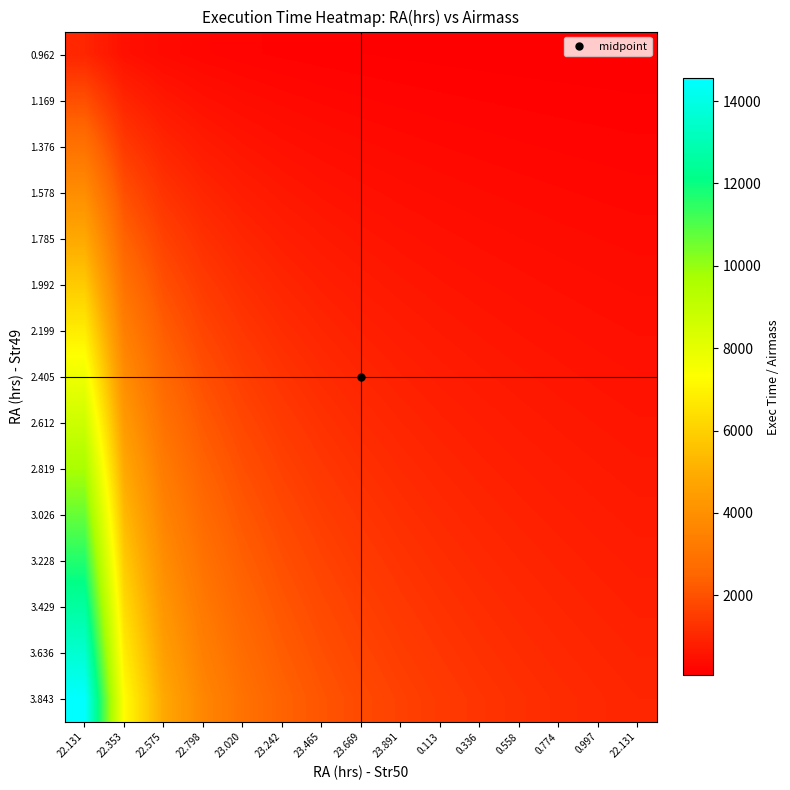

Reading left to right, transcribe all the data shown in this chart.

0.962: 22.131=970.0	22.353=485.0	22.575=323.3	22.798=242.5	23.020=194.0	23.242=161.7	23.465=138.6	23.669=121.2	23.891=107.8	0.113=97.0	0.336=88.2	0.558=80.8	0.774=74.6	0.997=69.3	22.131=64.7
1.169: 22.131=1940.0	22.353=970.0	22.575=646.7	22.798=485.0	23.020=388.0	23.242=323.3	23.465=277.1	23.669=242.5	23.891=215.6	0.113=194.0	0.336=176.4	0.558=161.7	0.774=149.2	0.997=138.6	22.131=129.3
1.376: 22.131=2910.0	22.353=1455.0	22.575=970.0	22.798=727.5	23.020=582.0	23.242=485.0	23.465=415.7	23.669=363.8	23.891=323.3	0.113=291.0	0.336=264.5	0.558=242.5	0.774=223.8	0.997=207.9	22.131=194.0
1.578: 22.131=3880.0	22.353=1940.0	22.575=1293.3	22.798=970.0	23.020=776.0	23.242=646.7	23.465=554.3	23.669=485.0	23.891=431.1	0.113=388.0	0.336=352.7	0.558=323.3	0.774=298.5	0.997=277.1	22.131=258.7
1.785: 22.131=4850.0	22.353=2425.0	22.575=1616.7	22.798=1212.5	23.020=970.0	23.242=808.3	23.465=692.9	23.669=606.2	23.891=538.9	0.113=485.0	0.336=440.9	0.558=404.2	0.774=373.1	0.997=346.4	22.131=323.3
1.992: 22.131=5820.0	22.353=2910.0	22.575=1940.0	22.798=1455.0	23.020=1164.0	23.242=970.0	23.465=831.4	23.669=727.5	23.891=646.7	0.113=582.0	0.336=529.1	0.558=485.0	0.774=447.7	0.997=415.7	22.131=388.0
2.199: 22.131=6790.0	22.353=3395.0	22.575=2263.3	22.798=1697.5	23.020=1358.0	23.242=1131.7	23.465=970.0	23.669=848.8	23.891=754.4	0.113=679.0	0.336=617.3	0.558=565.8	0.774=522.3	0.997=485.0	22.131=452.7
2.405: 22.131=7760.0	22.353=3880.0	22.575=2586.7	22.798=1940.0	23.020=1552.0	23.242=1293.3	23.465=1108.6	23.669=970.0	23.891=862.2	0.113=776.0	0.336=705.5	0.558=646.7	0.774=596.9	0.997=554.3	22.131=517.3
2.612: 22.131=8730.0	22.353=4365.0	22.575=2910.0	22.798=2182.5	23.020=1746.0	23.242=1455.0	23.465=1247.1	23.669=1091.2	23.891=970.0	0.113=873.0	0.336=793.6	0.558=727.5	0.774=671.5	0.997=623.6	22.131=582.0
2.819: 22.131=9700.0	22.353=4850.0	22.575=3233.3	22.798=2425.0	23.020=1940.0	23.242=1616.7	23.465=1385.7	23.669=1212.5	23.891=1077.8	0.113=970.0	0.336=881.8	0.558=808.3	0.774=746.2	0.997=692.9	22.131=646.7
3.026: 22.131=10670.0	22.353=5335.0	22.575=3556.7	22.798=2667.5	23.020=2134.0	23.242=1778.3	23.465=1524.3	23.669=1333.8	23.891=1185.6	0.113=1067.0	0.336=970.0	0.558=889.2	0.774=820.8	0.997=762.1	22.131=711.3
3.228: 22.131=11640.0	22.353=5820.0	22.575=3880.0	22.798=2910.0	23.020=2328.0	23.242=1940.0	23.465=1662.9	23.669=1455.0	23.891=1293.3	0.113=1164.0	0.336=1058.2	0.558=970.0	0.774=895.4	0.997=831.4	22.131=776.0
3.429: 22.131=12610.0	22.353=6305.0	22.575=4203.3	22.798=3152.5	23.020=2522.0	23.242=2101.7	23.465=1801.4	23.669=1576.2	23.891=1401.1	0.113=1261.0	0.336=1146.4	0.558=1050.8	0.774=970.0	0.997=900.7	22.131=840.7
3.636: 22.131=13580.0	22.353=6790.0	22.575=4526.7	22.798=3395.0	23.020=2716.0	23.242=2263.3	23.465=1940.0	23.669=1697.5	23.891=1508.9	0.113=1358.0	0.336=1234.5	0.558=1131.7	0.774=1044.6	0.997=970.0	22.131=905.3
3.843: 22.131=14550.0	22.353=7275.0	22.575=4850.0	22.798=3637.5	23.020=2910.0	23.242=2425.0	23.465=2078.6	23.669=1818.8	23.891=1616.7	0.113=1455.0	0.336=1322.7	0.558=1212.5	0.774=1119.2	0.997=1039.3	22.131=970.0